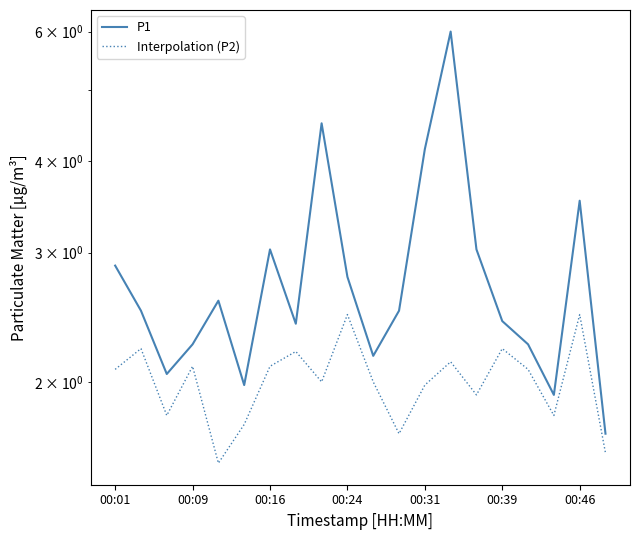

Rank the series by their average value, from highest to lowest.

P1, Interpolation (P2)